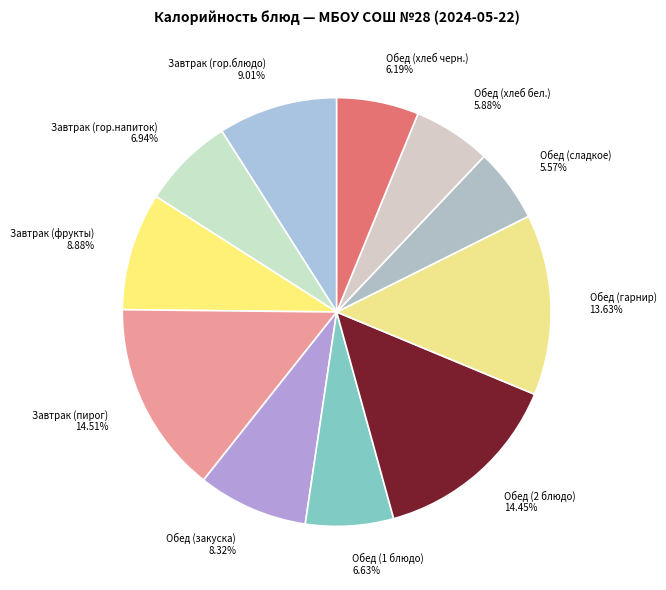

To the nearest percent, what portion does Завтрак (пирог) represent?

15%